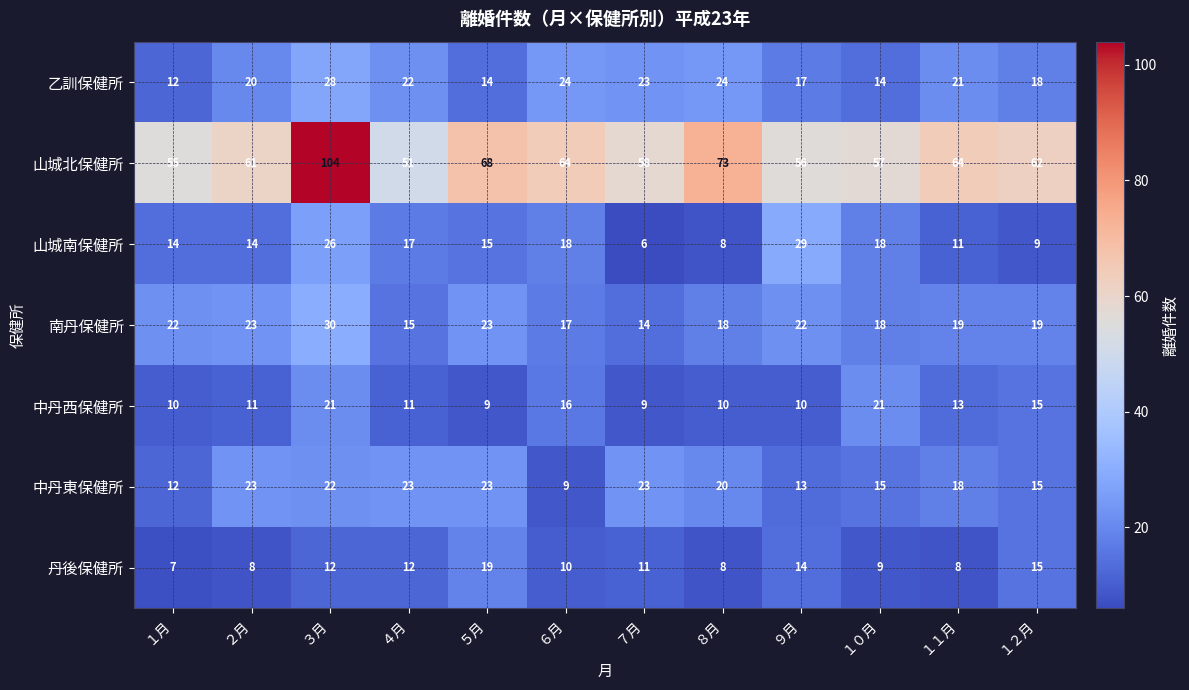

How many categories are shown in the chart?

12